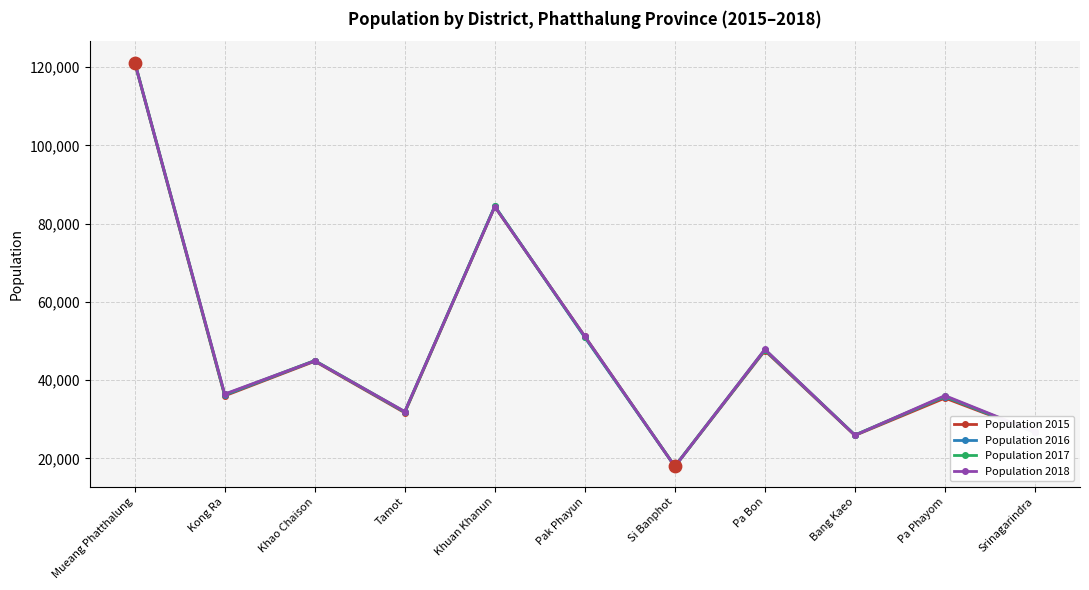

Is the value of Population 2018 at Pa Bon greater than the value of Population 2017 at Pa Phayom?

Yes